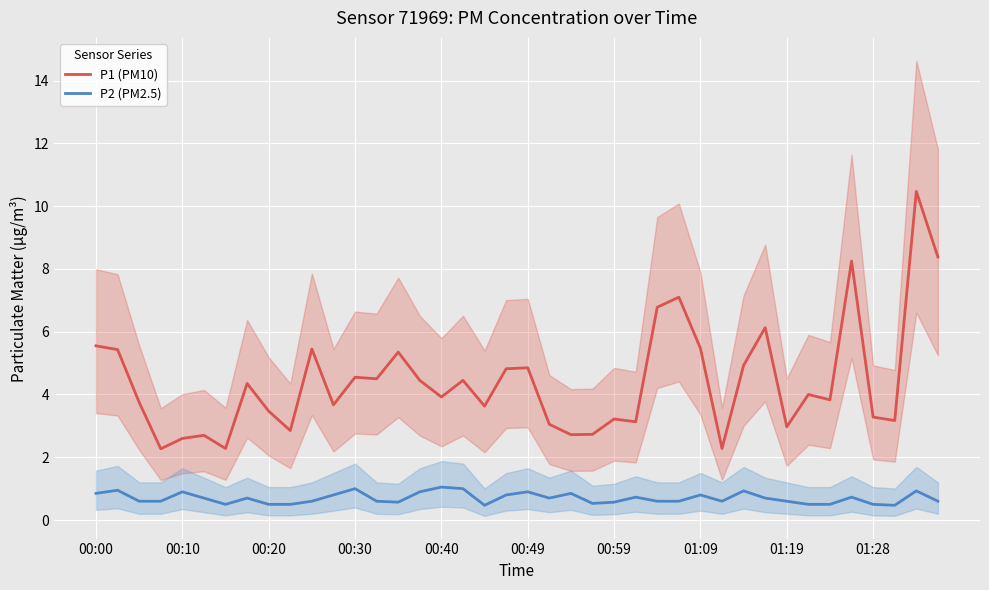

In P1 (PM10), how many points are lower than both neighbors (excluding endpoints)?

13